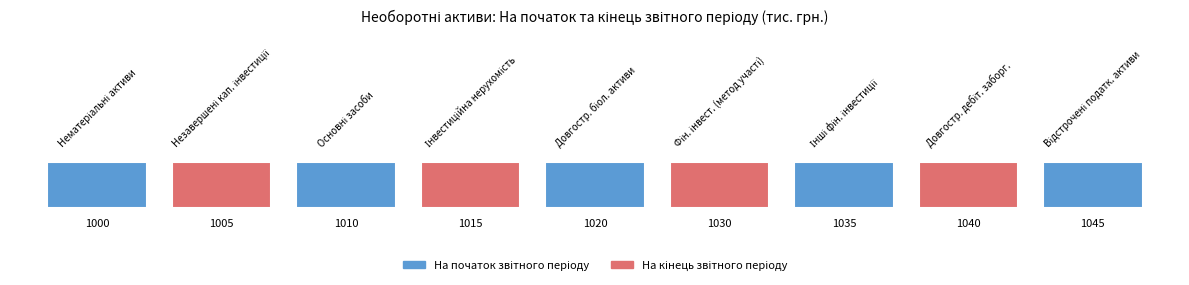

Reading left to right, transcribe all the data shown in this chart.

начало: 1000=269	1005=12319	1010=24660	1015=0	1020=0	1030=0	1035=0	1040=0	1045=0
кінець: 1000=161	1005=12221	1010=23999	1015=0	1020=0	1030=0	1035=0	1040=0	1045=0